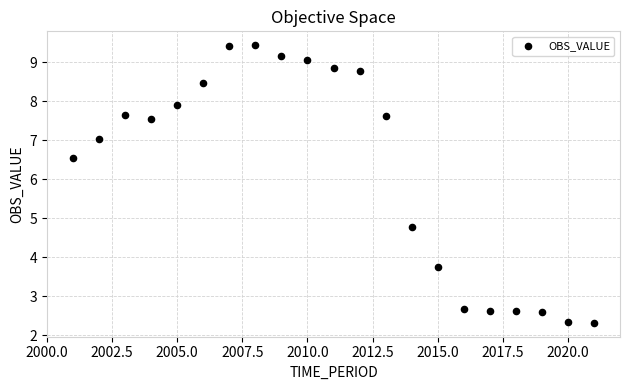

What is the range of X values (max minus min)?

20.0